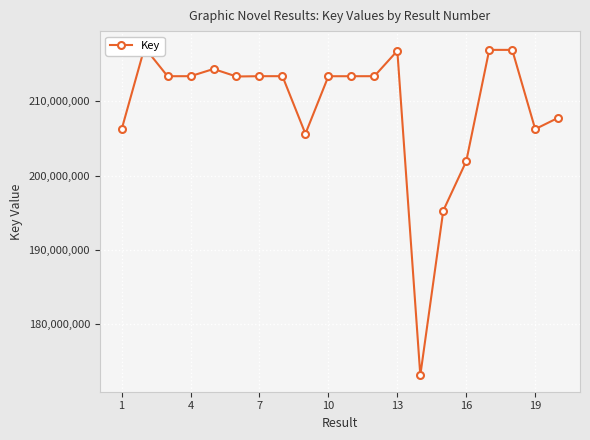

How many lines are shown in the chart?

1